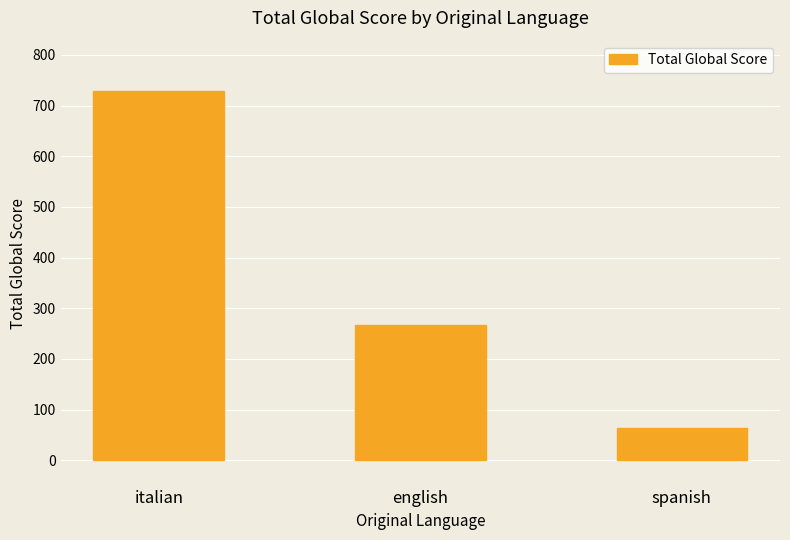

List the labels in order of value, smallest first.

spanish, english, italian